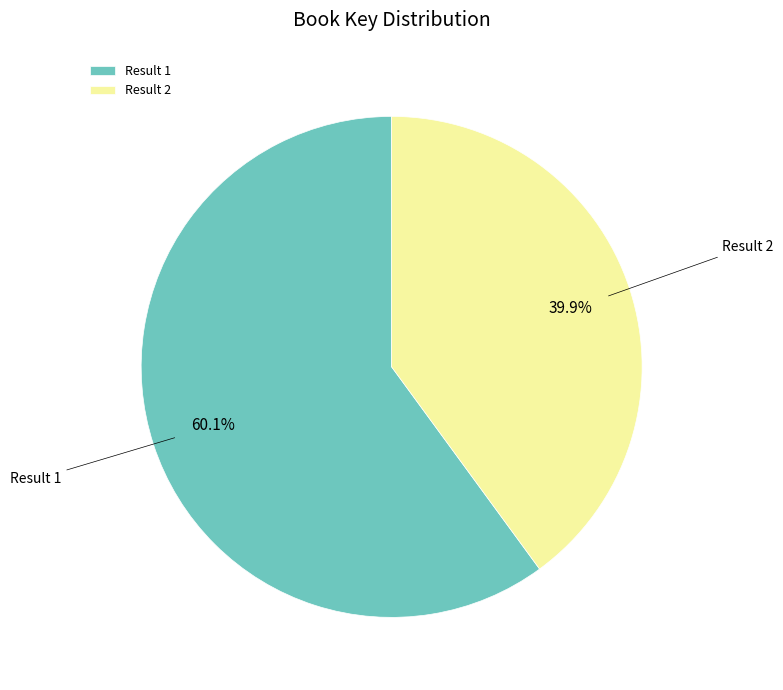

Combined, do Result 1 and Result 2 account for over 50%?

Yes